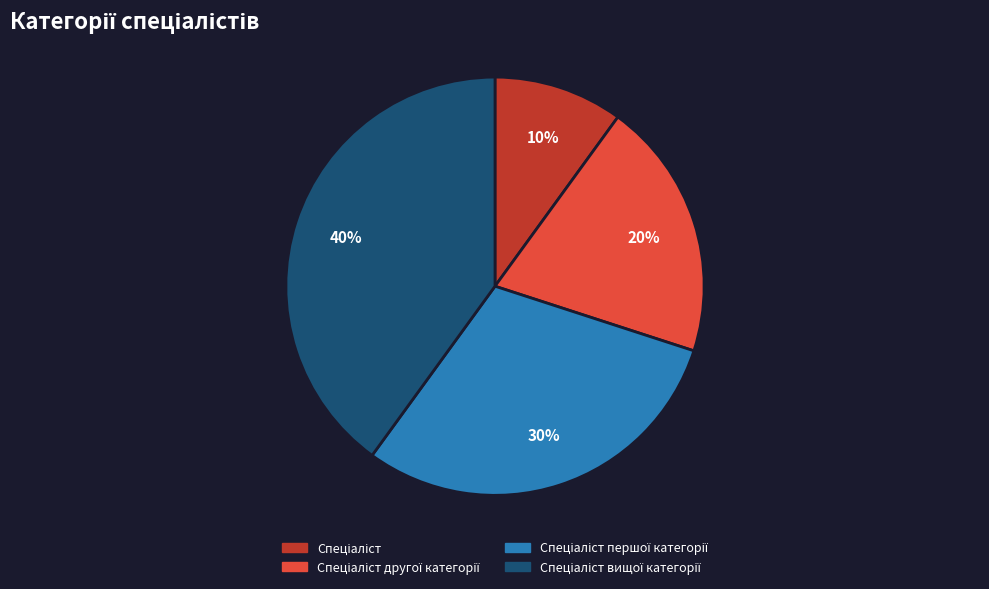

To the nearest percent, what is the average slice percentage?

25%